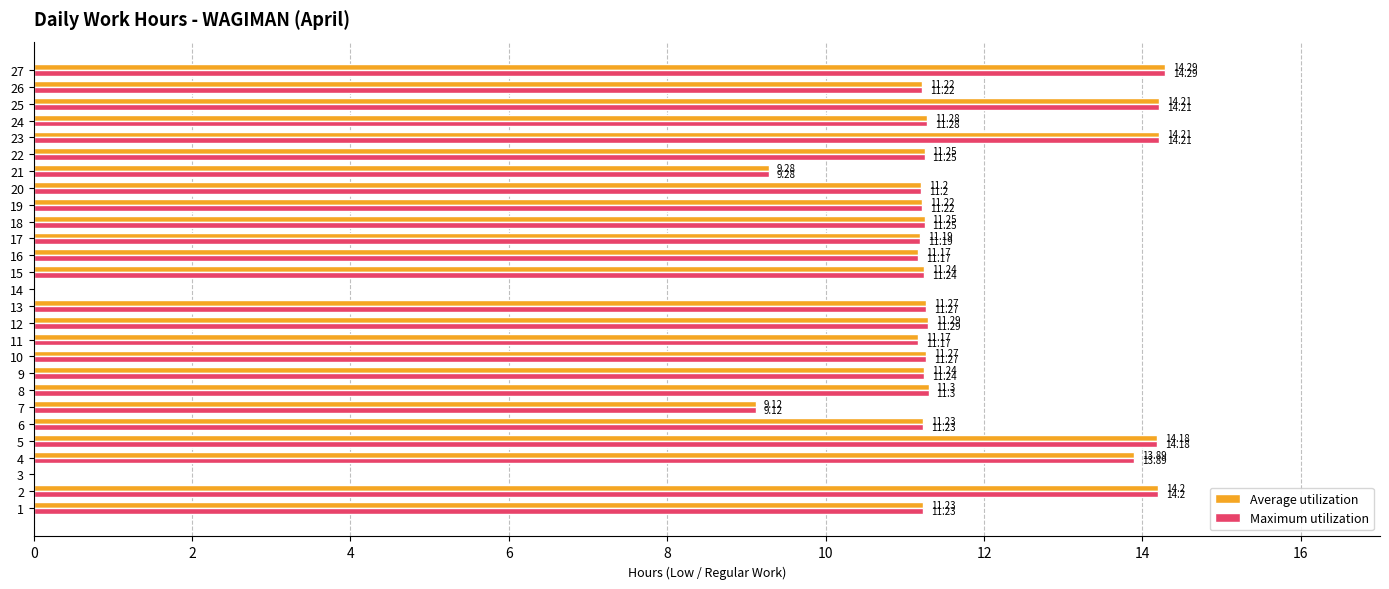

At which category is the sum across all series the highest?

27